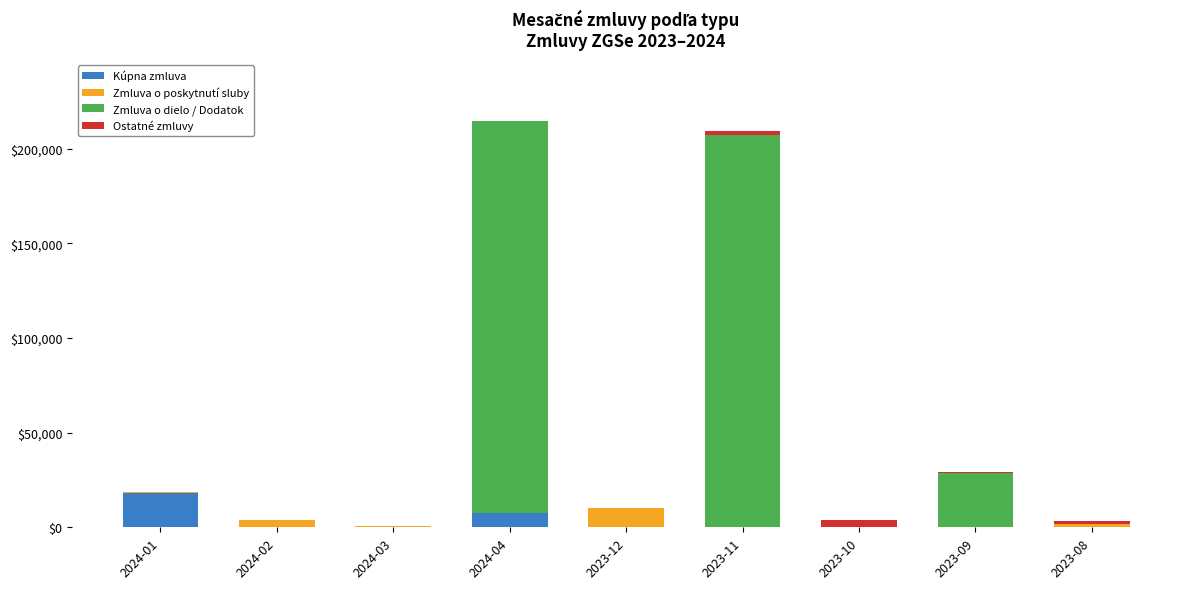

Are the bars grouped side by side (vs. stacked)?

No